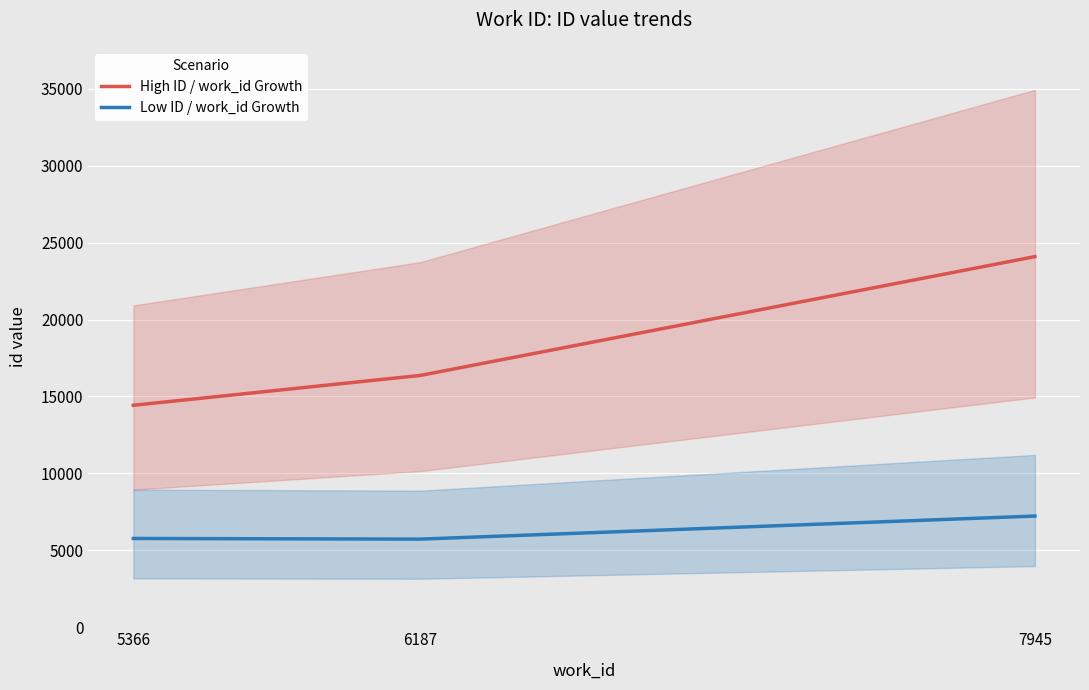

List the labels in order of id value, smallest first.

5366, 6187, 7945